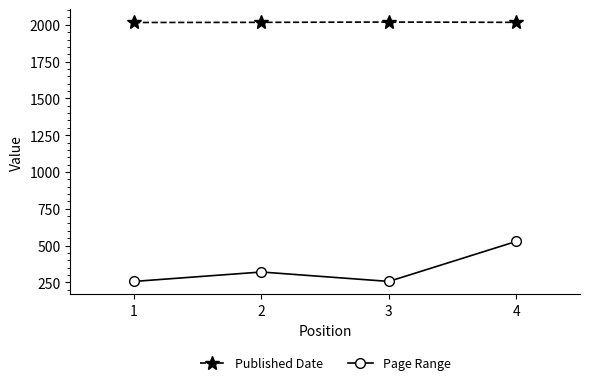

Between 2 and 4, which series saw the biggest shift?

Page Range